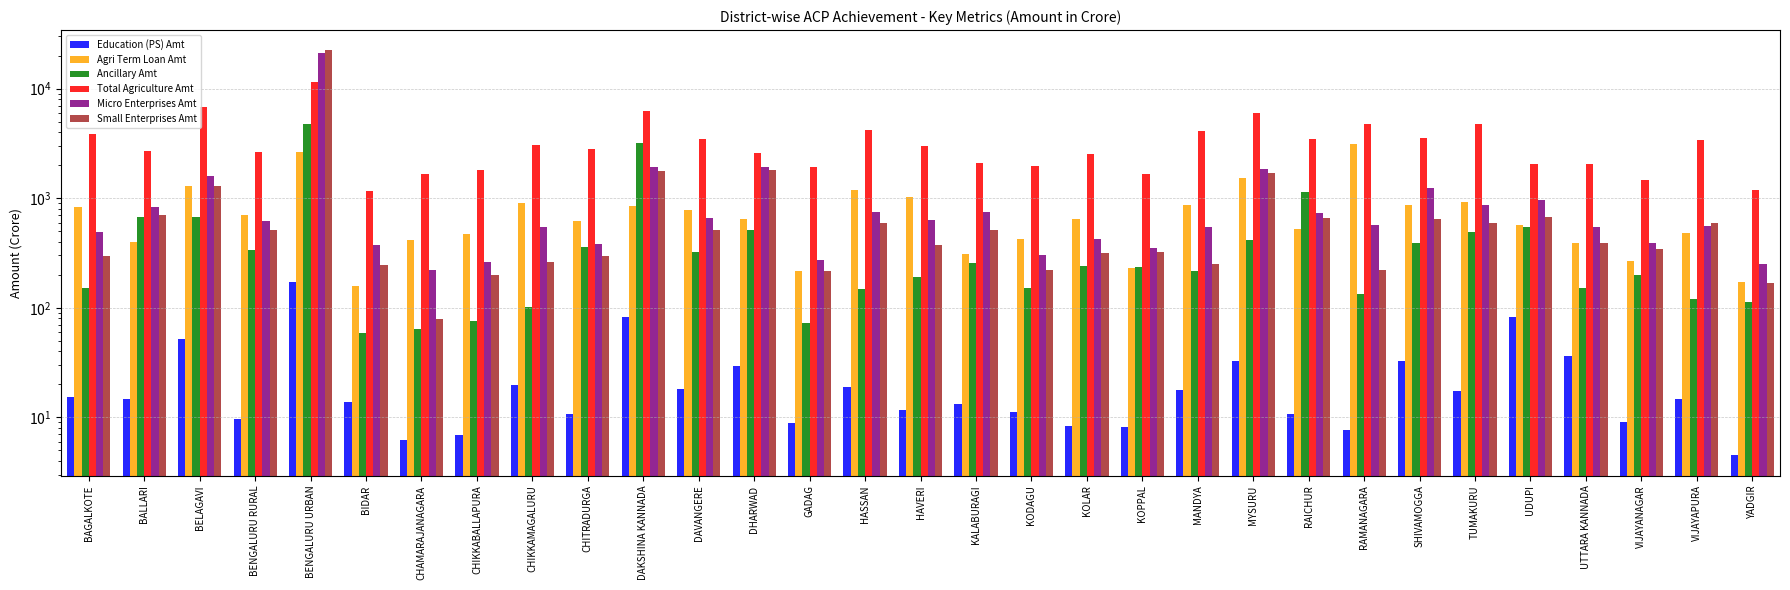

Reading left to right, list all the values displayed in this chart.

Education (PS) Amt: 15.4	14.7	51.7	9.6	170.8	13.7	6.2	6.8	19.9	10.8	82.4	18.0	29.5	8.9	19.1	11.6	13.1	11.3	8.4	8.2	17.6	32.3	10.7	7.7	33.0	17.4	82.9	36.0	9.0	14.8	4.5
Agri Term Loan Amt: 822.6	395.1	1302.0	707.7	2630.2	156.6	412.8	472.5	910.7	615.8	845.8	782.6	640.5	217.9	1177.5	1018.1	310.0	426.3	652.0	229.1	864.6	1516.4	524.8	3129.0	857.8	920.8	573.8	391.1	267.3	476.7	172.3
Ancillary Amt: 152.9	676.1	674.9	336.9	4741.2	58.6	64.2	76.0	101.5	360.7	3188.0	321.8	507.3	72.7	148.9	191.0	255.3	150.9	239.5	237.5	218.5	413.4	1148.3	132.7	388.9	488.2	543.3	149.9	197.7	120.0	113.2
Total Agriculture Amt: 3857.1	2725.4	6796.9	2647.4	11585.1	1157.7	1654.5	1815.1	3040.9	2825.1	6240.0	3450.3	2591.1	1913.6	4215.4	2998.2	2088.8	1971.5	2510.7	1661.7	4125.9	5960.7	3440.7	4789.9	3571.1	4720.4	2057.4	2069.7	1473.5	3372.7	1190.7
Micro Enterprises Amt: 490.0	826.0	1589.0	620.0	21026.0	372.4	222.5	261.2	542.0	380.3	1918.6	654.2	1930.0	271.6	742.9	629.5	754.9	303.7	422.1	354.3	550.7	1840.2	739.8	572.4	1230.0	860.0	955.5	550.9	393.8	554.5	252.7
Small Enterprises Amt: 298.2	709.0	1290.8	510.3	22375.6	245.5	79.6	200.2	259.2	298.9	1787.9	510.8	1792.0	218.4	595.1	376.6	507.4	219.0	314.2	321.1	253.1	1699.2	659.5	221.9	650.0	594.5	678.9	387.0	341.4	591.4	170.0